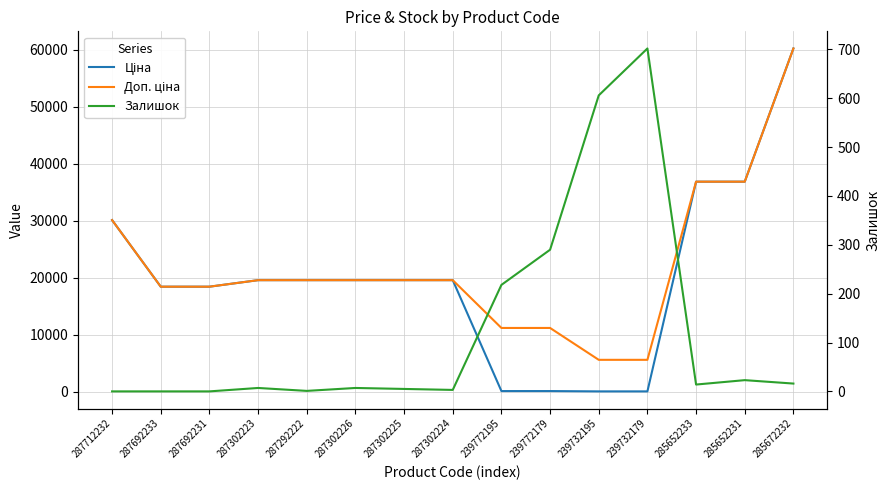

Rank the series at 285672232 from highest to lowest value.

Ціна, Доп. ціна, Залишок